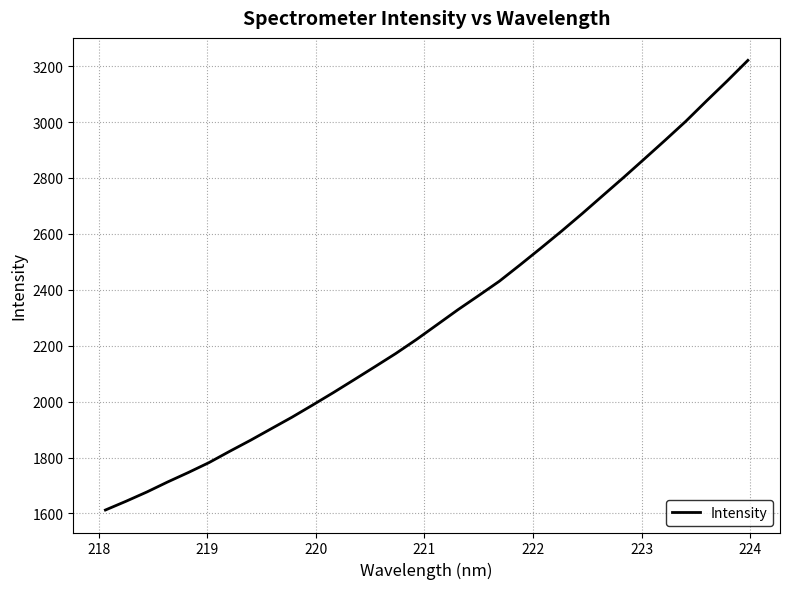

Reading right to left, list all the values displayed in this chart.

3220.5	3146.8	3075.3	3002.6	2934.7	2868.1	2802.0	2737.4	2672.6	2609.7	2548.9	2489.2	2430.8	2379.3	2328.8	2275.5	2222.3	2172.1	2125.2	2078.8	2032.8	1988.3	1944.6	1903.4	1862.1	1822.7	1782.2	1746.7	1712.8	1677.0	1644.0	1612.4